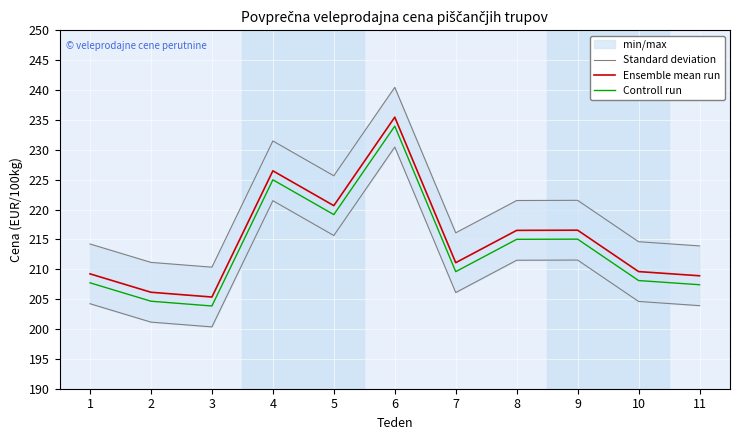

True or false: Ensemble mean run has more than 1 points higher than both neighbors.

True